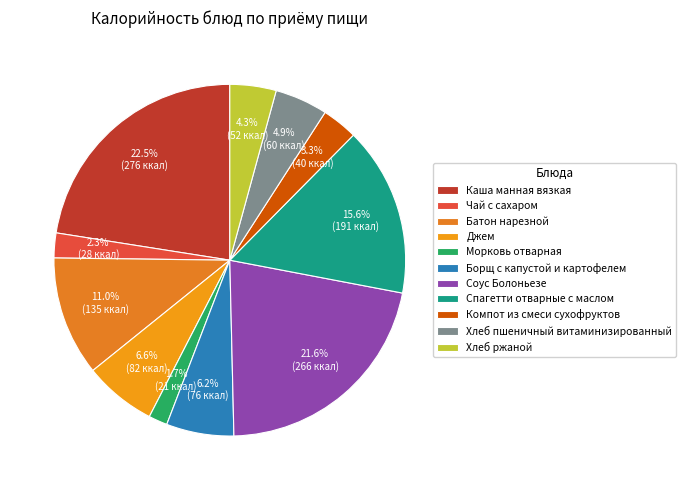

To the nearest percent, what portion does Чай с сахаром represent?

2%